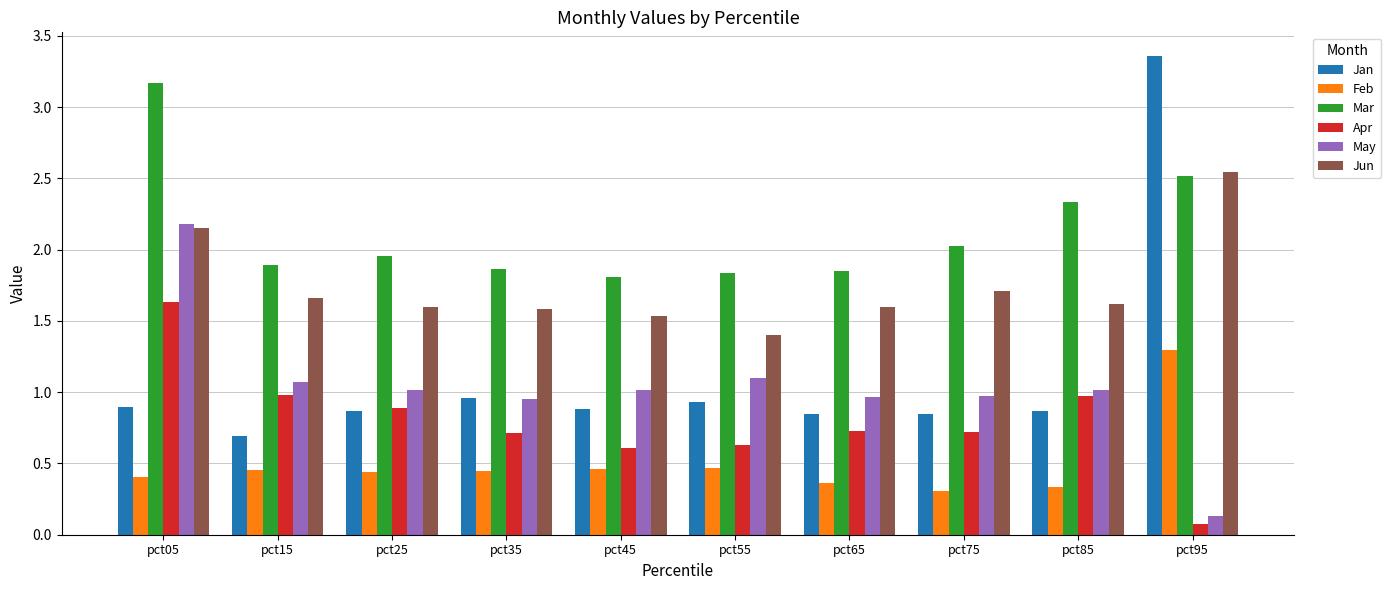

What is the total value across all series at pct85?

7.2